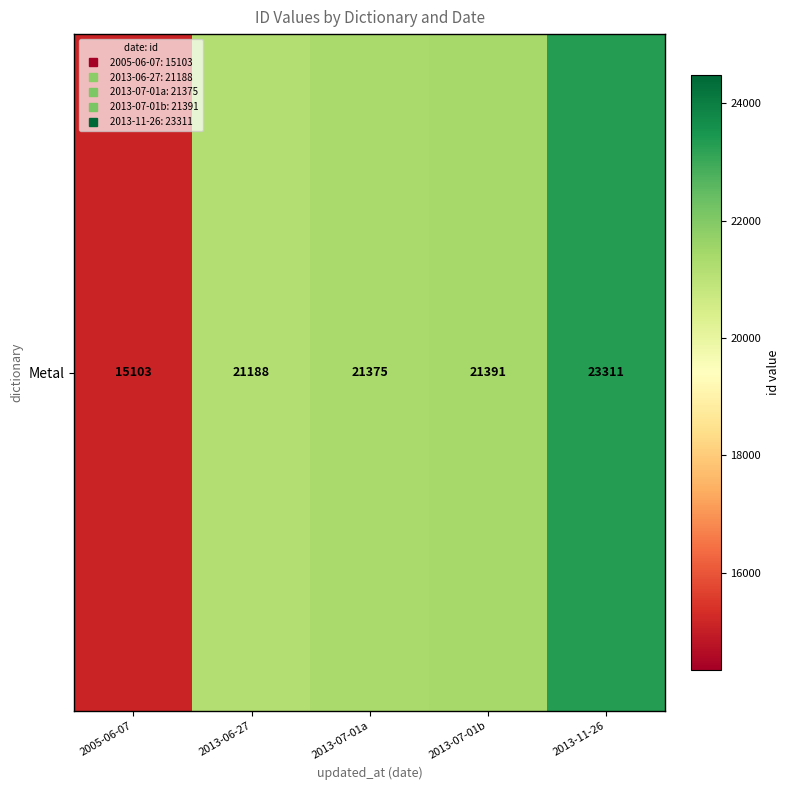

Where is the data nearest to the value 19207?

2013-06-27